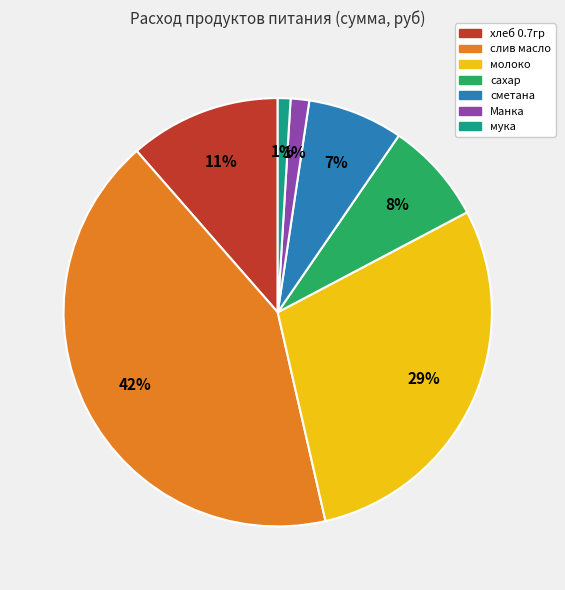

Do сметана and хлеб 0.7гр together represent more than half of the pie?

No